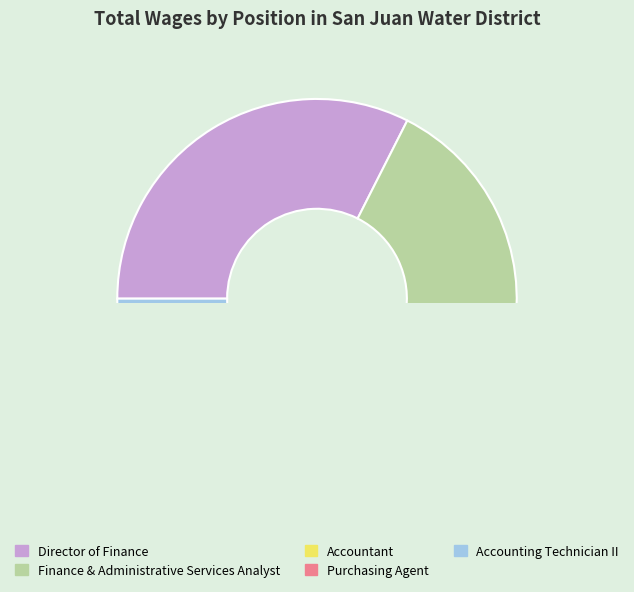

Between Director of Finance and Accountant, which is larger?

Director of Finance